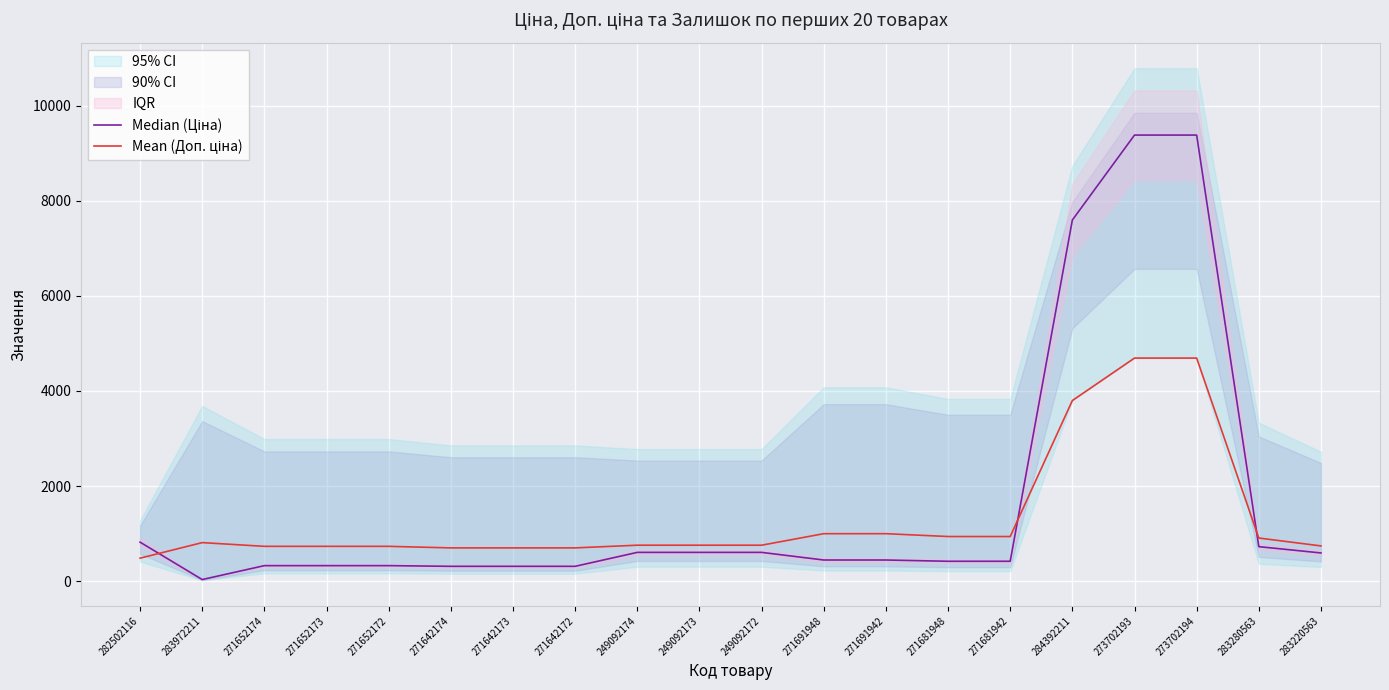

How many values in the Mean (Доп. ціна) series are below 754?

8